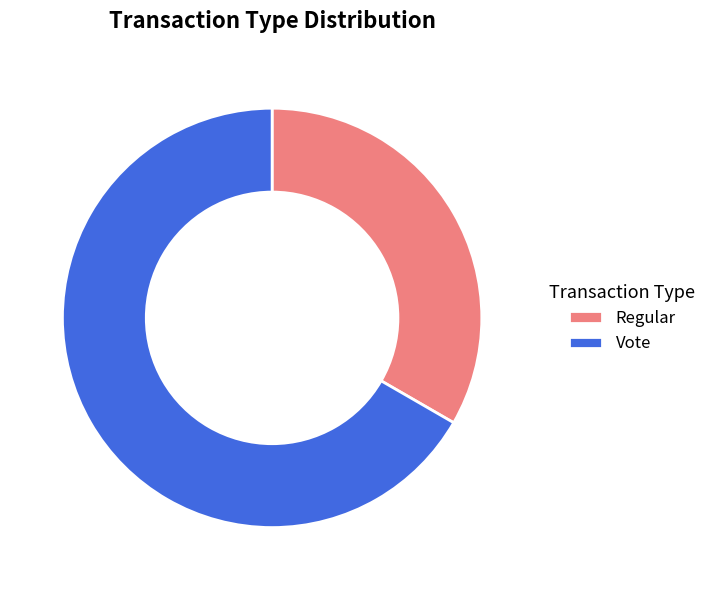

Which category has the smallest portion of the pie?

Regular